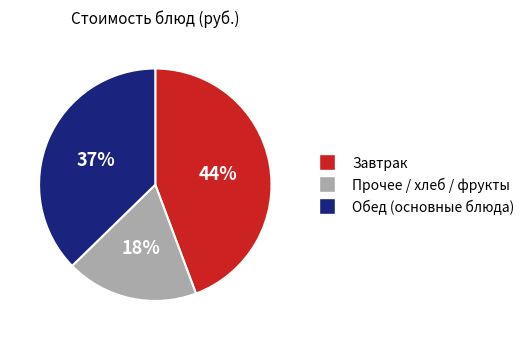

Is there a majority slice in this chart?

No